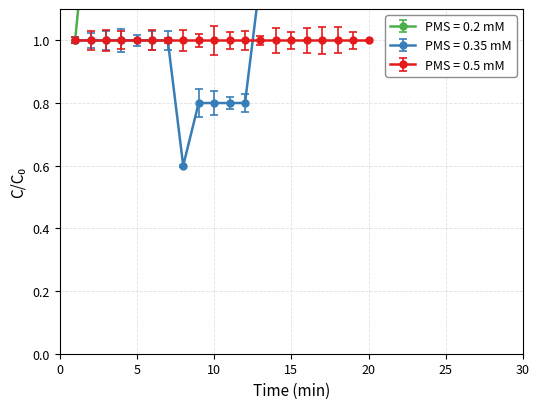

What is the spread (max minus min) of values at 15?

7.3